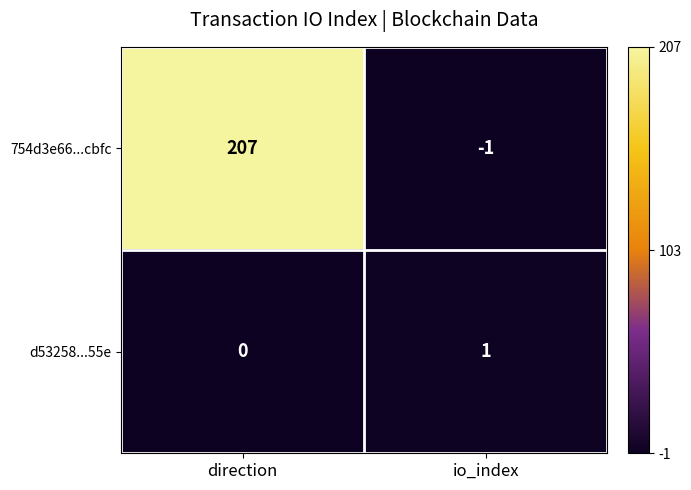

How many values in d53258...55e are above zero?

1